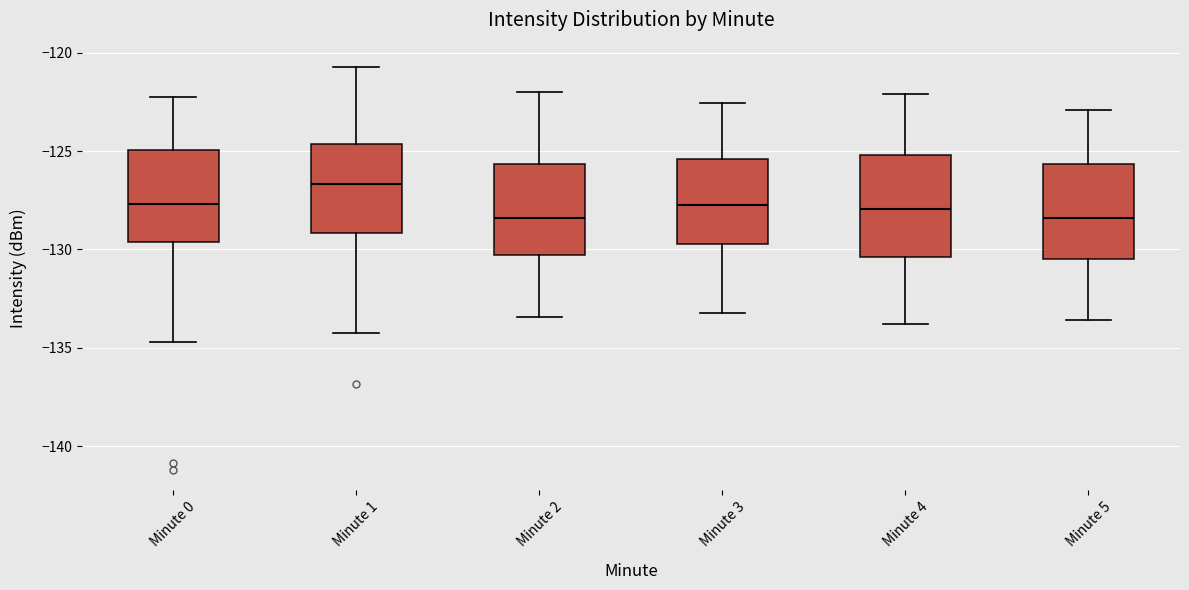

Reading left to right, read every box against the y-axis: the position of its median line, the range the box covers, and the ends of its whiskers. The values are not printed on the chart, so give them approximately, as read against the axis.

Minute 0: median -127.5, box -129.5 to -125.0, whiskers -134.5 to -122.5
Minute 1: median -126.5, box -129.0 to -124.5, whiskers -134.0 to -120.5
Minute 2: median -128.5, box -130.5 to -125.5, whiskers -133.5 to -122.0
Minute 3: median -127.5, box -129.5 to -125.5, whiskers -133.0 to -122.5
Minute 4: median -128.0, box -130.5 to -125.0, whiskers -134.0 to -122.0
Minute 5: median -128.5, box -130.5 to -125.5, whiskers -133.5 to -123.0